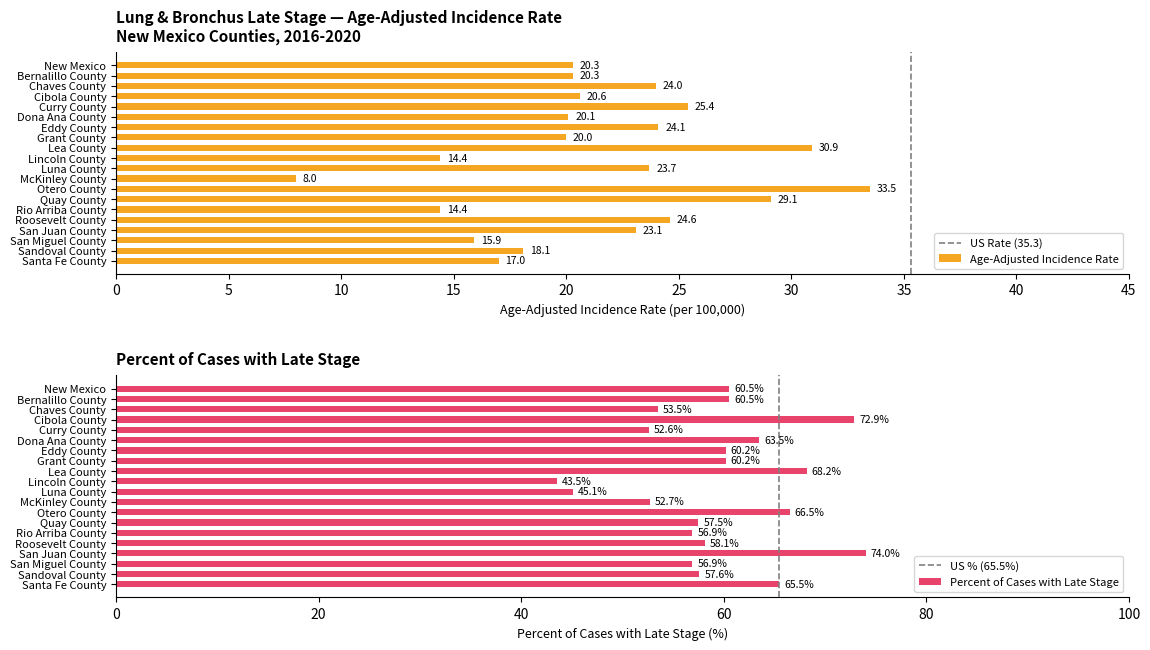

What is the label of the 6th bar from the left?

Dona Ana County